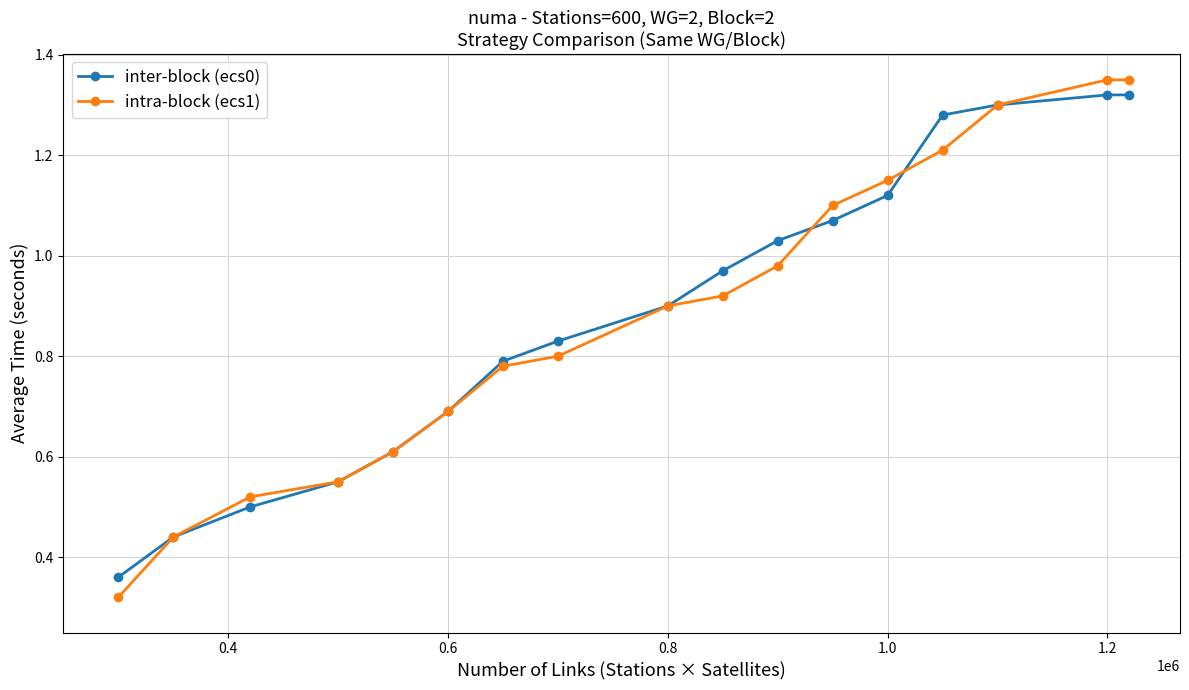

Rank the series by their maximum value, from highest to lowest.

intra-block (ecs1), inter-block (ecs0)